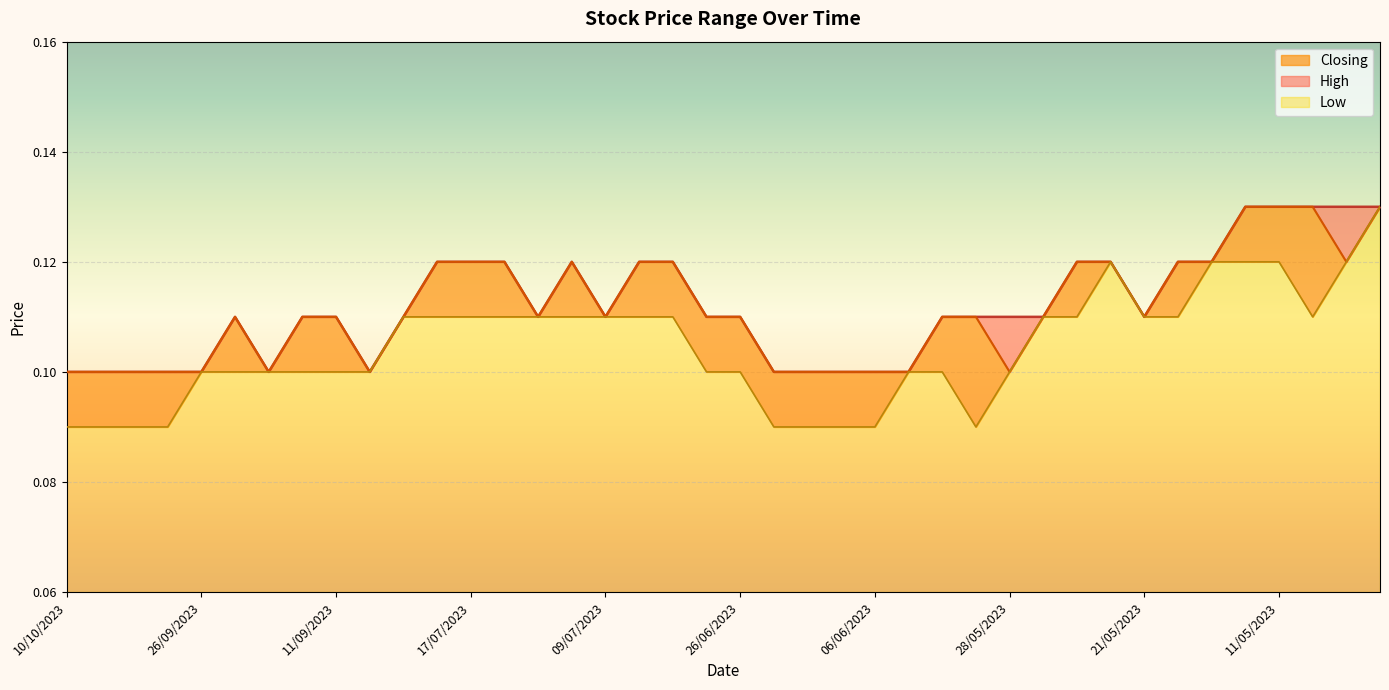

In Closing, how many points are lower than both neighbors (excluding endpoints)?

7